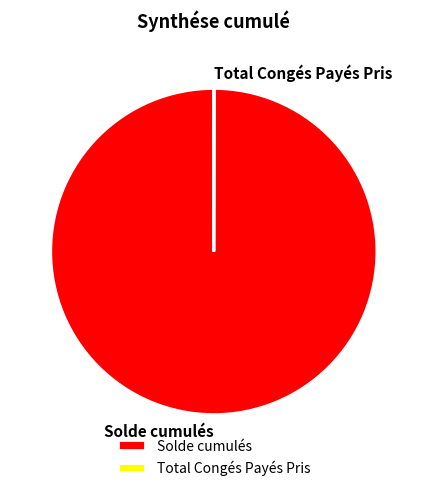

Which slice represents more than half of the pie?

Solde cumulés